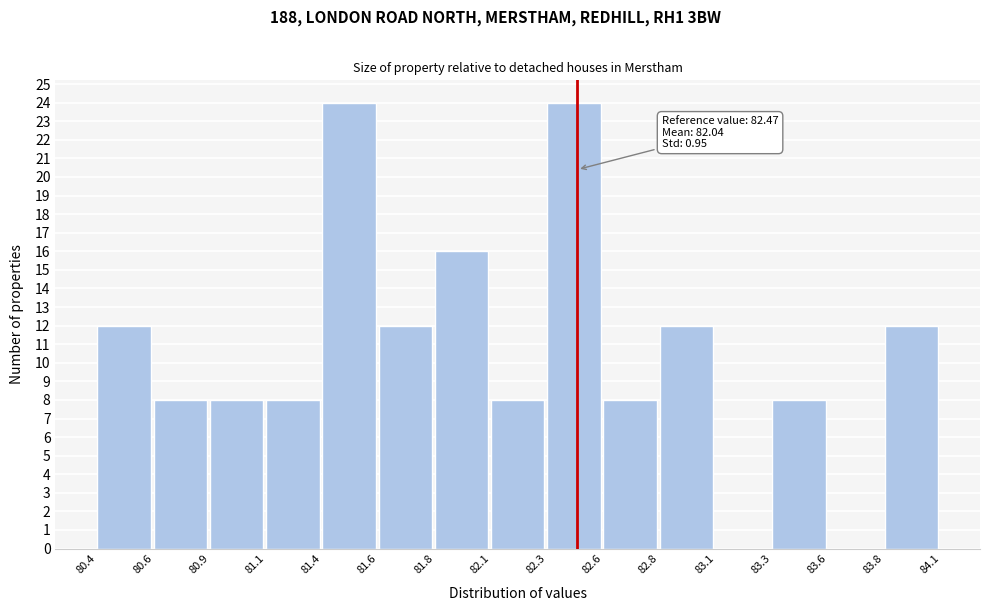

Reading right to left, what are all the values shown in this chart?

83.8=12	83.6=0	83.3=8	83.1=0	82.8=12	82.6=8	82.3=24	82.1=8	81.8=16	81.6=12	81.4=24	81.1=8	80.9=8	80.6=8	80.4=12